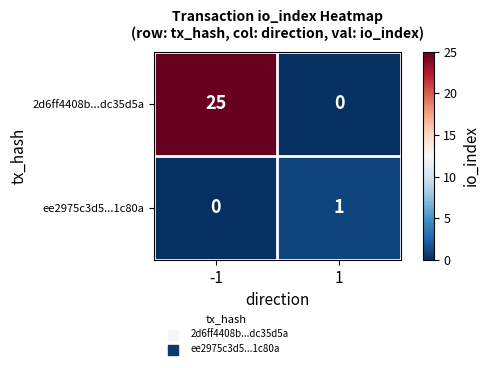

What is the sum of the 2d6ff4408b...dc35d5a values at -1 and 1?

25